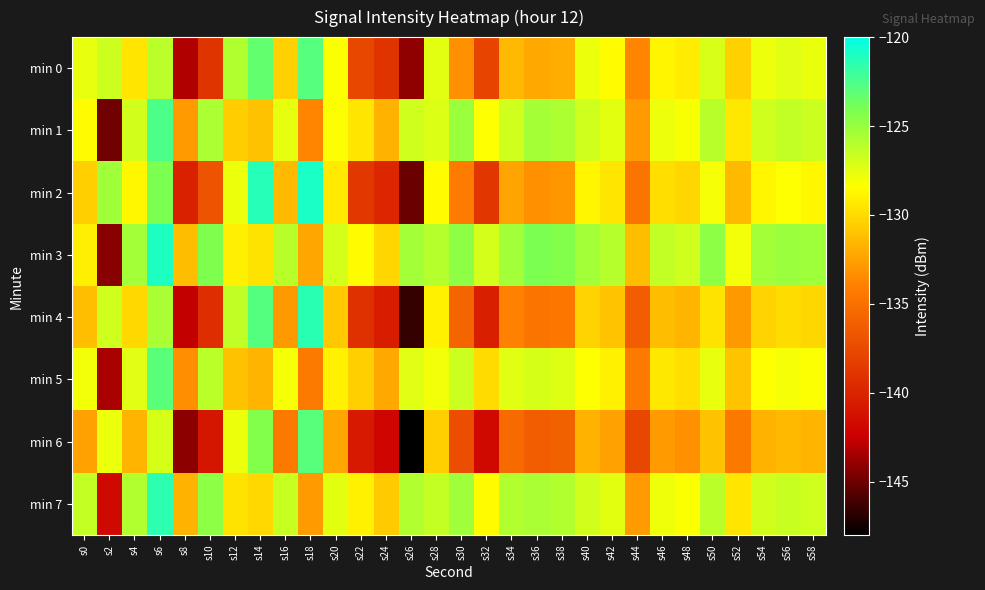

Rank the series by their maximum value, from lowest to highest.

min 5, min 6, min 0, min 1, min 7, min 4, min 3, min 2